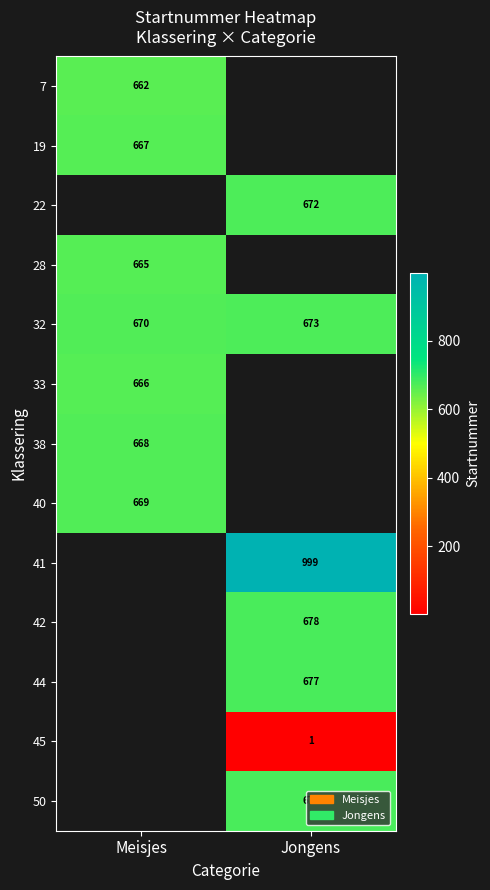

What is the maximum value shown in the chart?

999.0